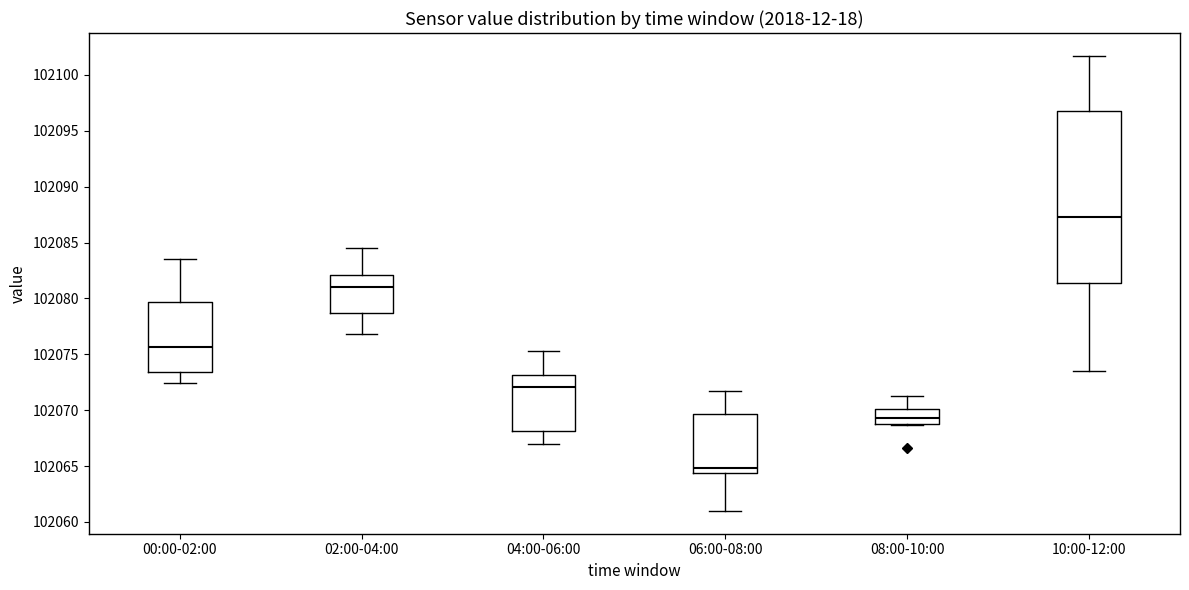

Which box has the highest median line?

10:00-12:00